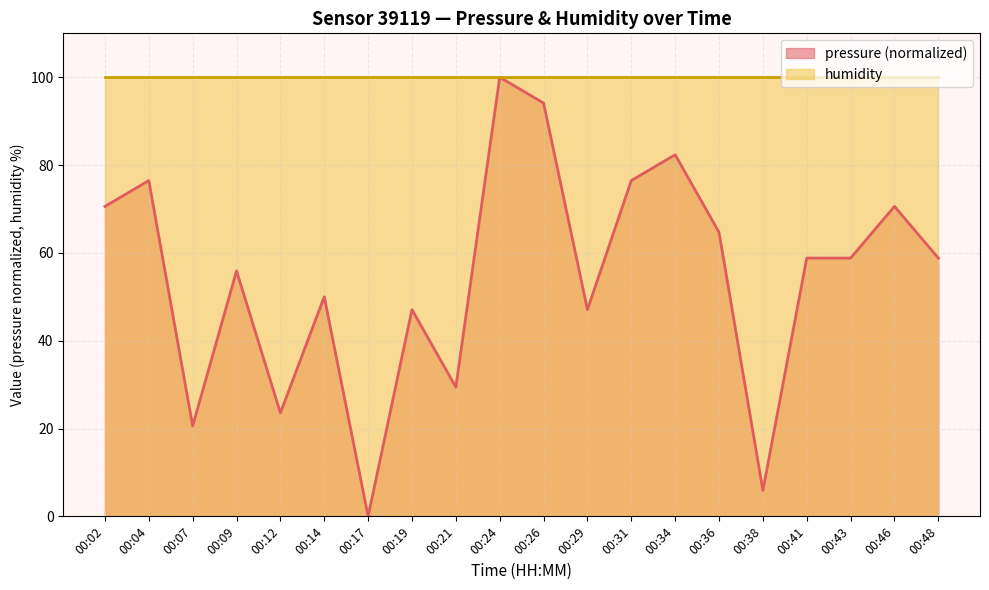

What is the value of the 12th point from the left?

47.1